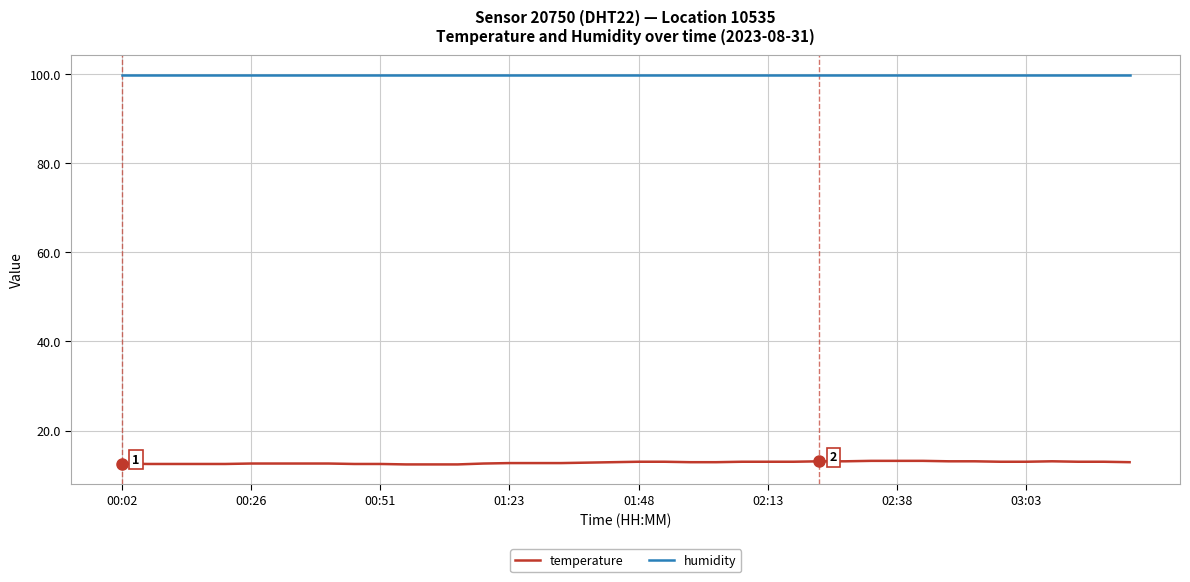

Which series has the largest total across all categories?

humidity